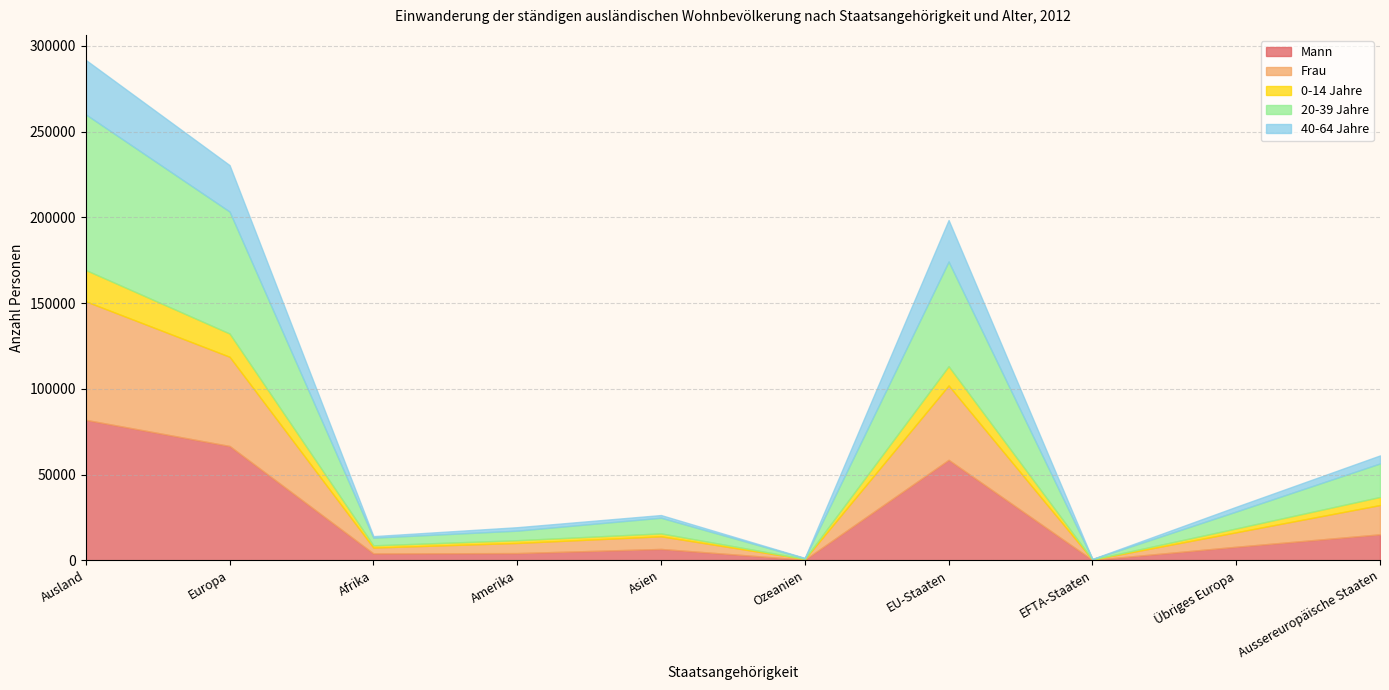

What are all the series names shown in the legend?

Mann, Frau, 0-14 Jahre, 20-39 Jahre, 40-64 Jahre